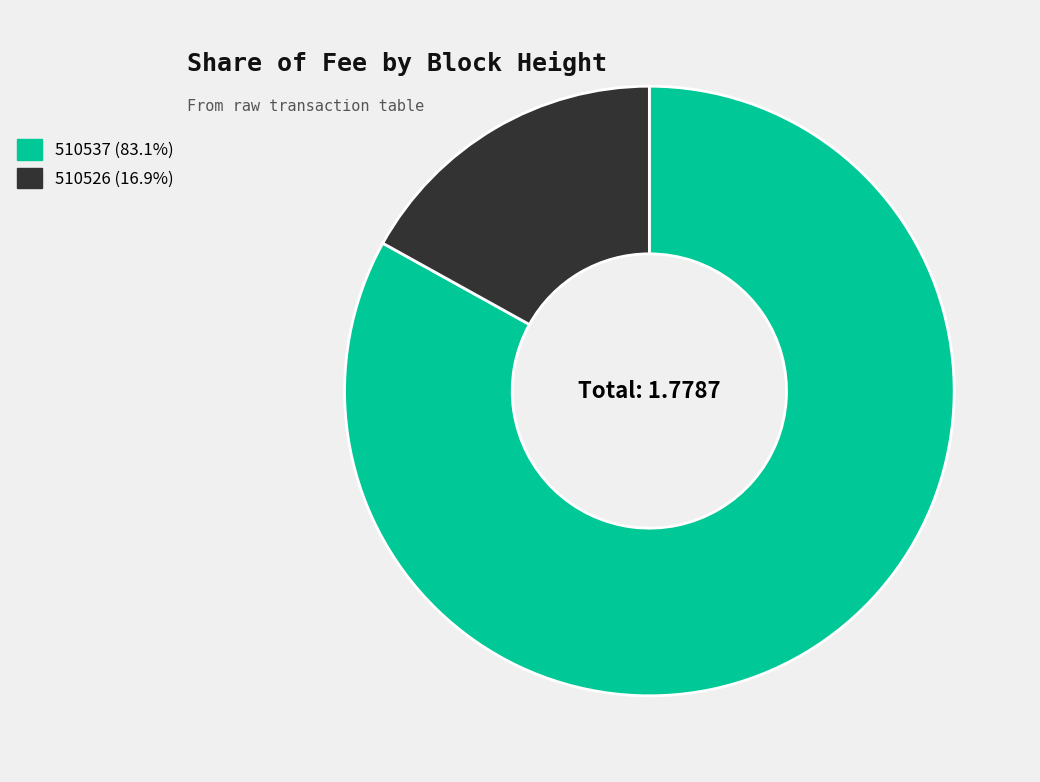

Is there a majority slice in this chart?

Yes